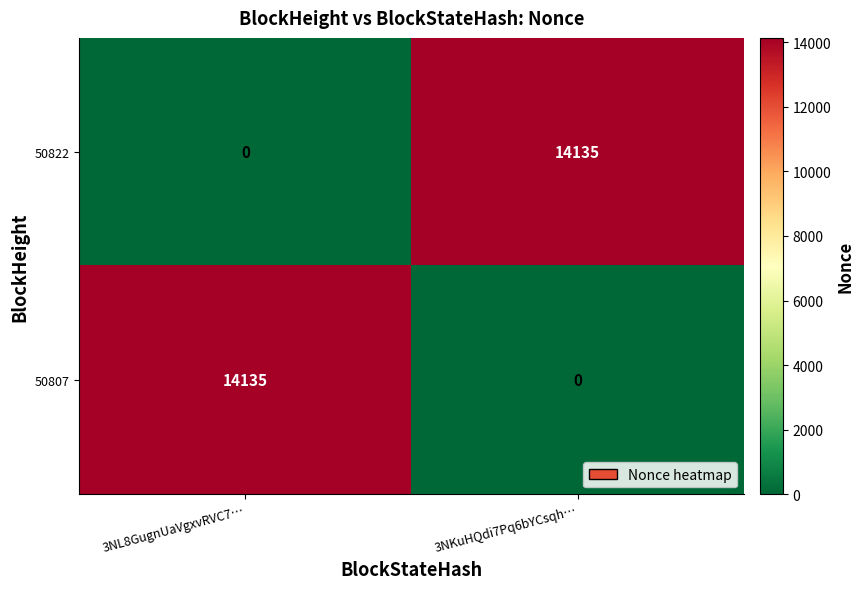

What is the total value across all series at 3NL8GugnUaVgxvRVC7…?

14135